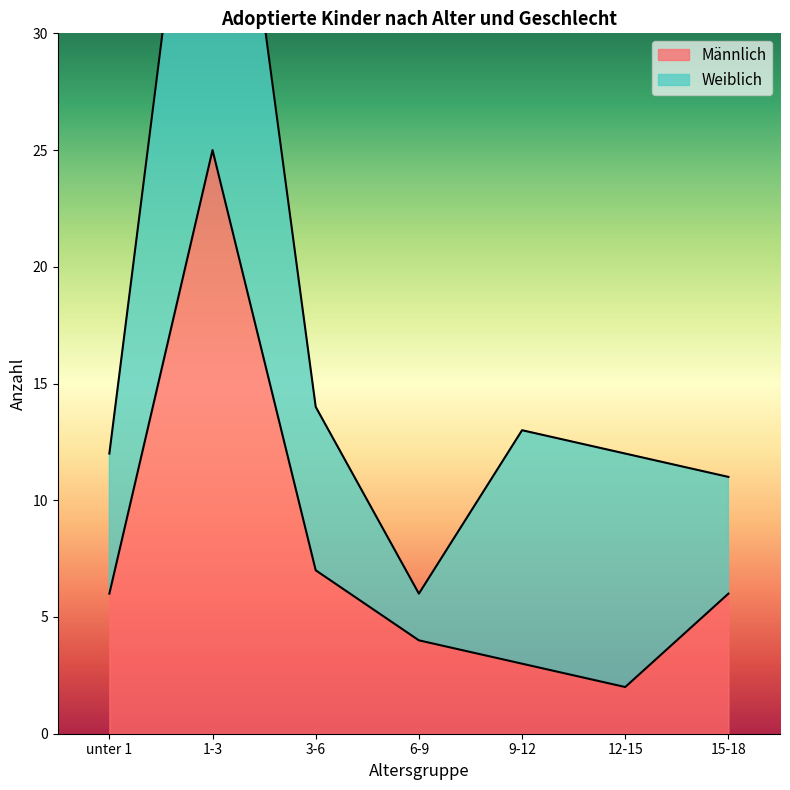

What is the sum of all values?

53